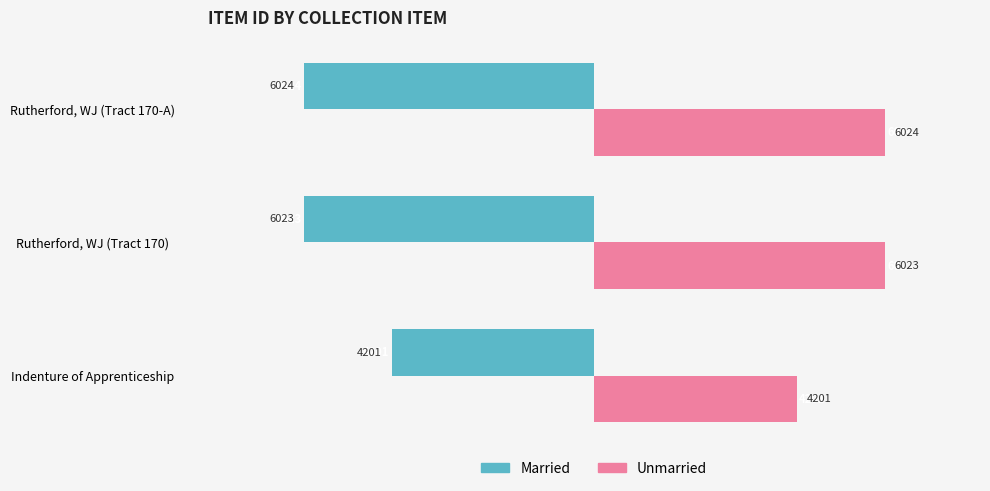

How many distinct data groups are displayed?

2